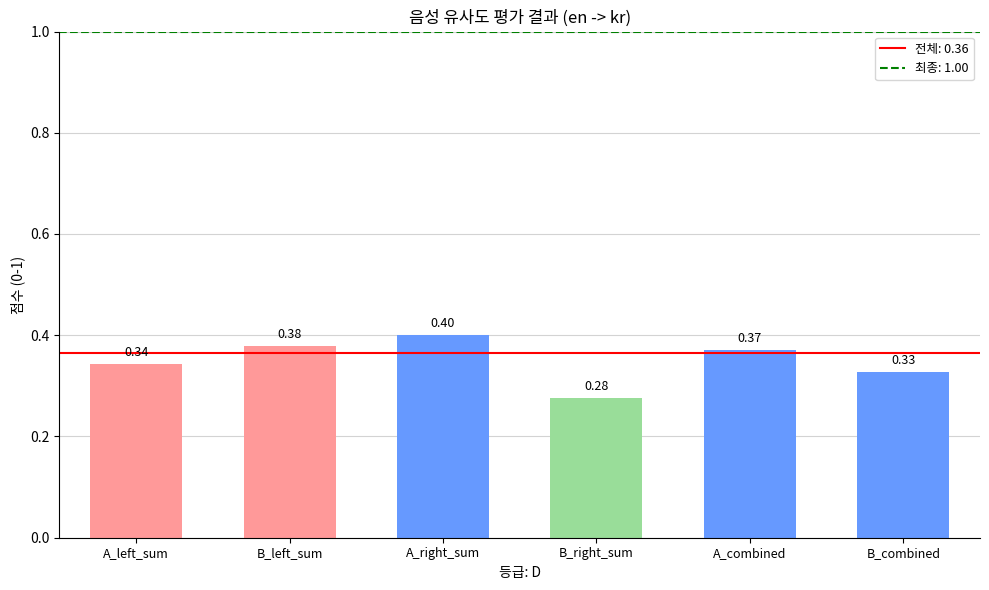

What is the sum of the values at B_combined and B_right_sum?

0.6